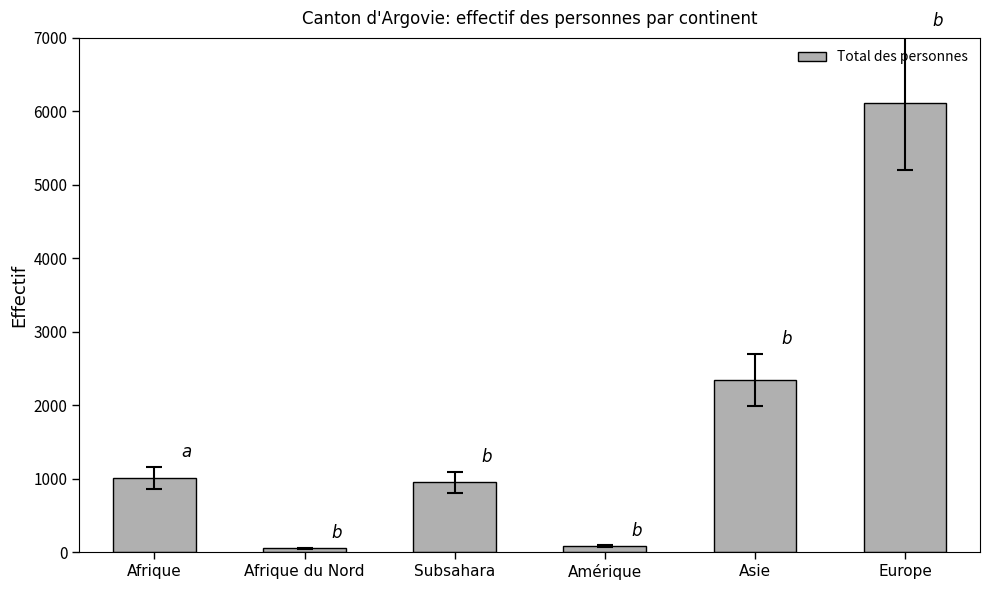

The value at Europe is 9246. True or false?

False